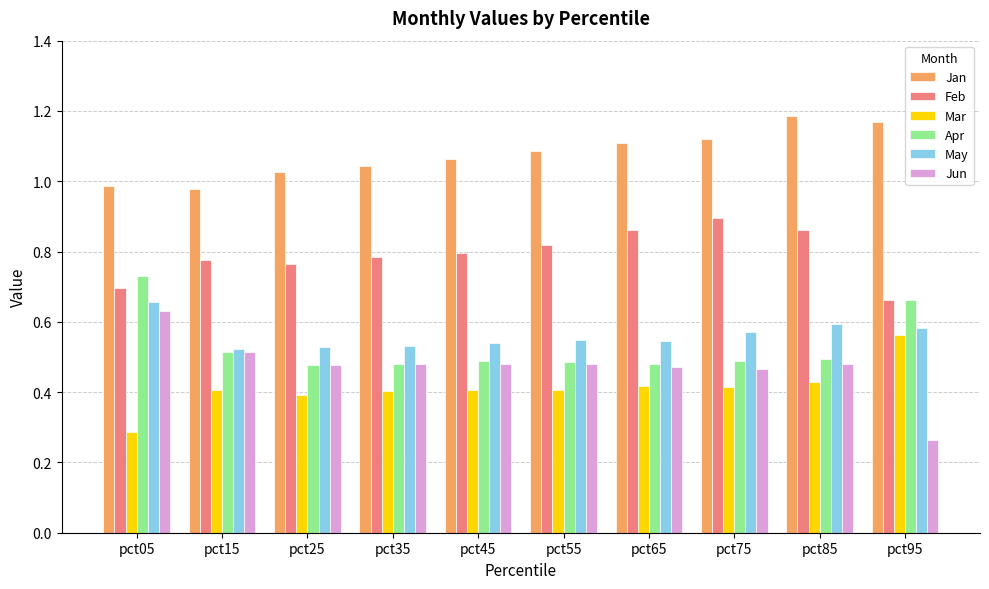

How many data points in Jan are above 1?

8